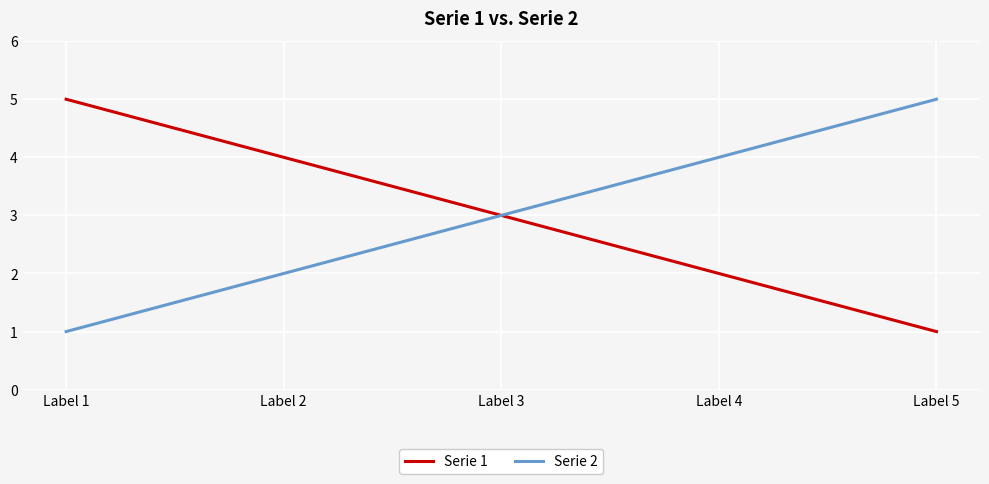

What are all the series names shown in the legend?

Serie 1, Serie 2